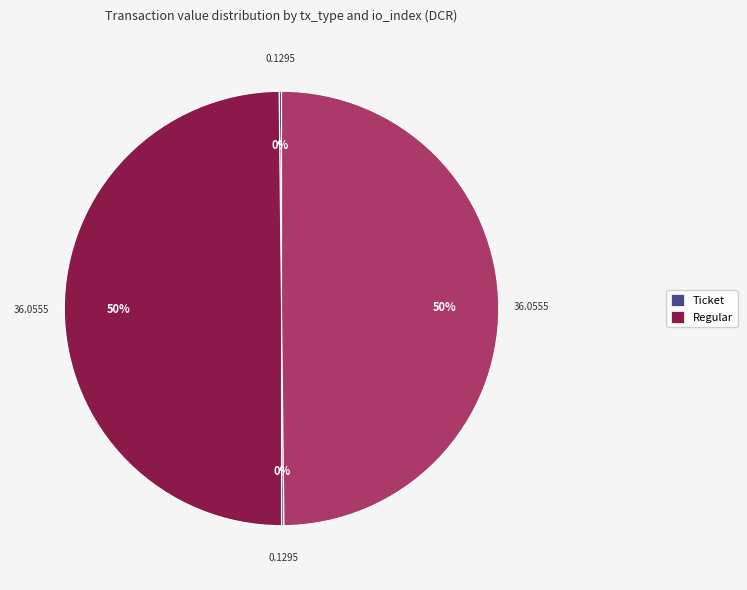

To the nearest percent, what is the difference between the largest and smallest slice percentages?

50%